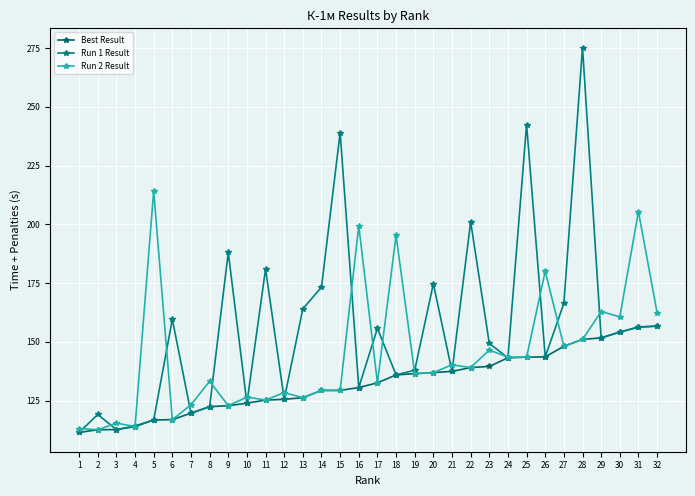

Reading left to right, what are all the values shown in this chart?

Best Result: 1=111.4	2=112.6	3=112.6	4=113.9	5=116.7	6=116.9	7=119.6	8=122.4	9=122.8	10=123.9	11=125.2	12=125.5	13=126.2	14=129.3	15=129.3	16=130.5	17=132.6	18=135.9	19=136.4	20=136.9	21=137.4	22=139.1	23=139.5	24=143.2	25=143.5	26=143.6	27=148.1	28=151.0	29=151.7	30=154.1	31=156.3	32=156.7
Run 1 Result: 1=111.4	2=119.1	3=112.6	4=114.2	5=116.7	6=159.6	7=119.6	8=122.4	9=188.0	10=123.9	11=181.0	12=125.5	13=164.0	14=173.3	15=239.1	16=130.5	17=155.8	18=135.9	19=137.9	20=174.8	21=137.4	22=201.1	23=149.3	24=143.2	25=242.5	26=143.6	27=166.4	28=275.3	29=151.7	30=154.1	31=156.3	32=156.7
Run 2 Result: 1=113.1	2=112.6	3=115.4	4=113.9	5=214.2	6=116.9	7=123.2	8=133.2	9=122.8	10=126.5	11=125.2	12=128.4	13=126.2	14=129.3	15=129.3	16=199.4	17=132.6	18=195.4	19=136.4	20=136.9	21=140.2	22=139.1	23=146.5	24=143.5	25=143.5	26=180.0	27=148.1	28=151.0	29=162.9	30=160.7	31=205.4	32=162.4